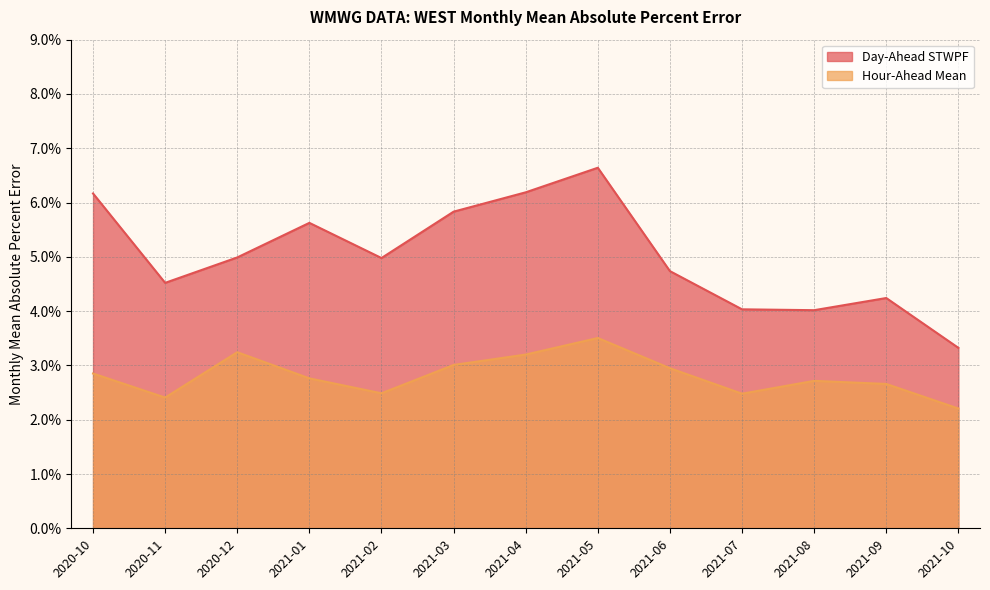

What are all the series names shown in the legend?

Day-Ahead STWPF, Hour-Ahead Mean